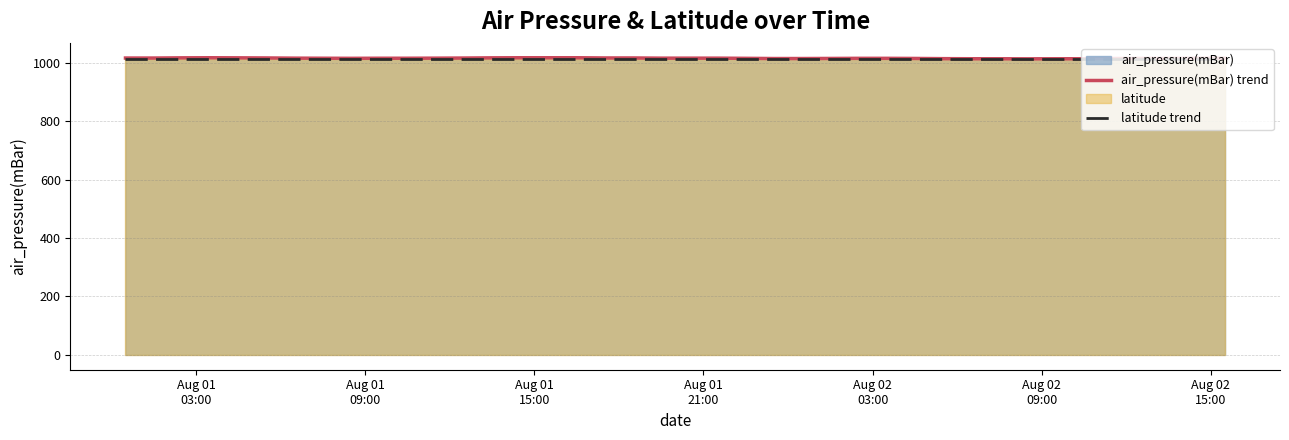

What is the value of the air_pressure(mBar) trend point at the 7th from the left?

1015.2